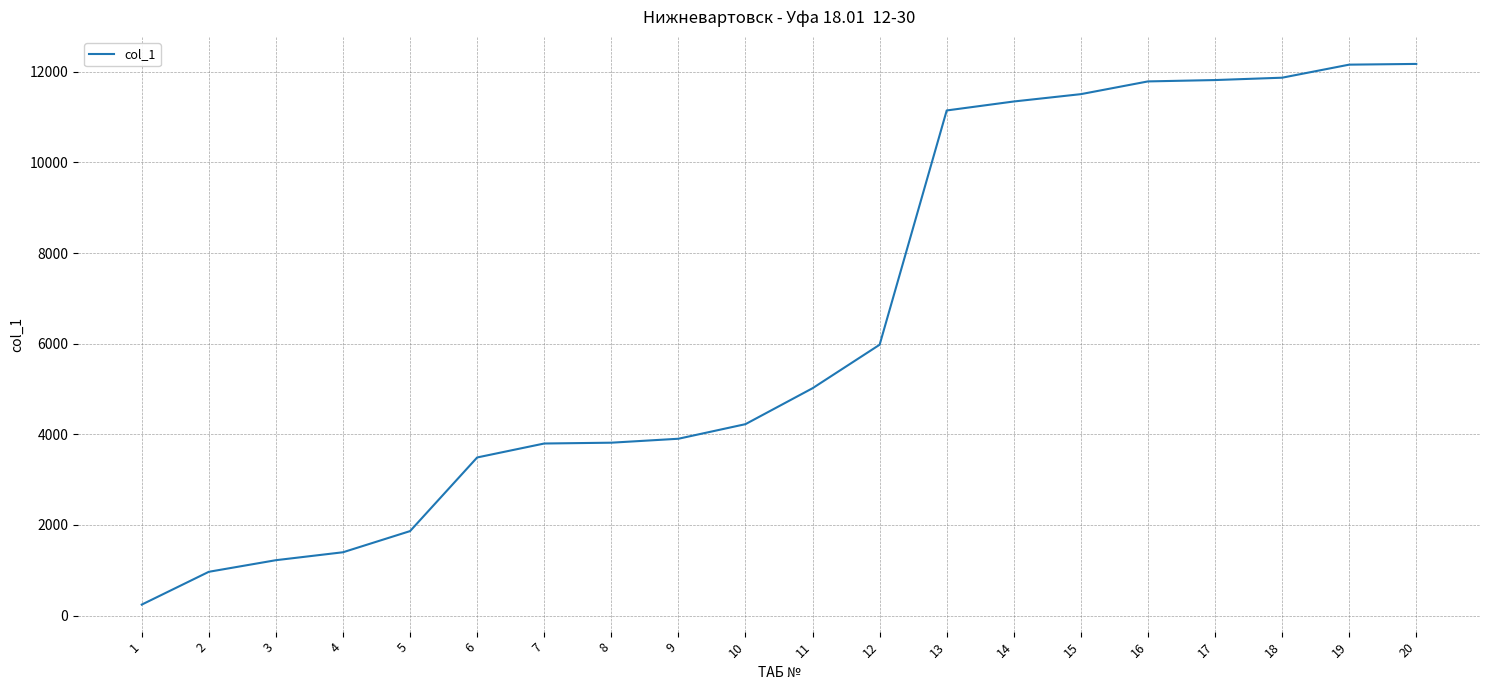

Is it true that the value at 10 is 1838?

False